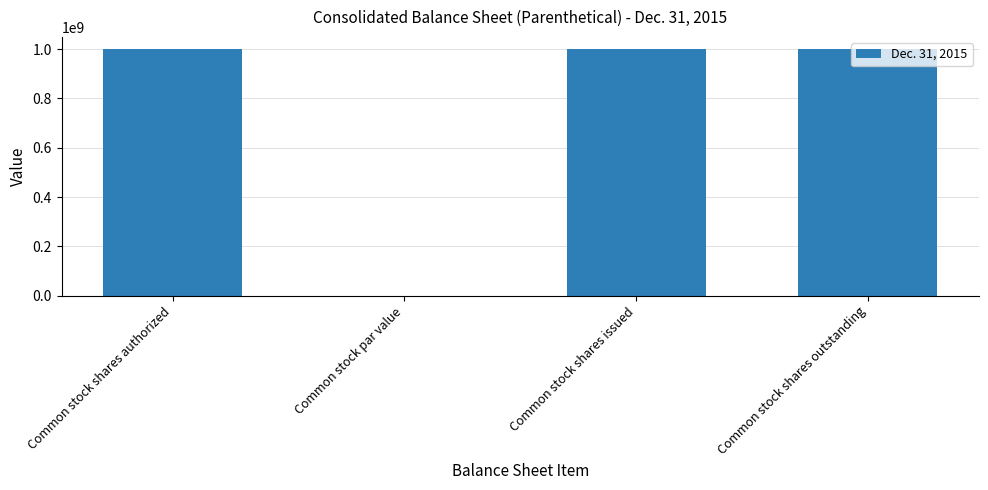

True or false: the data shows 1000000000.0 at Common stock shares authorized.

True